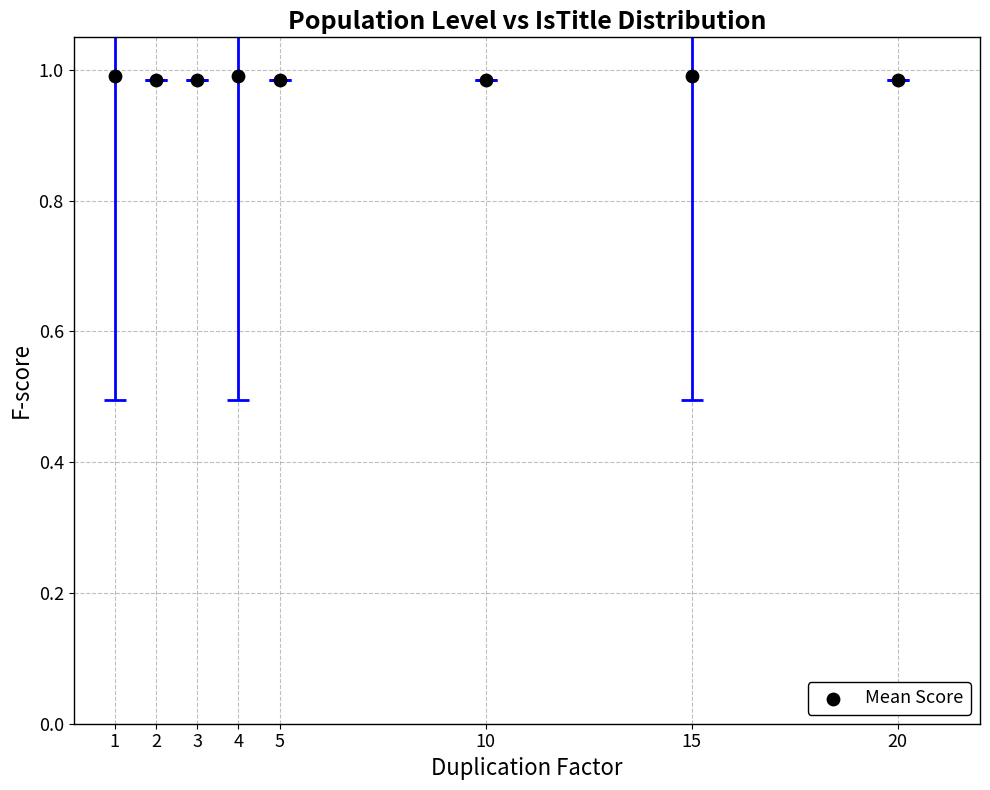

What is the average X value?

7.5